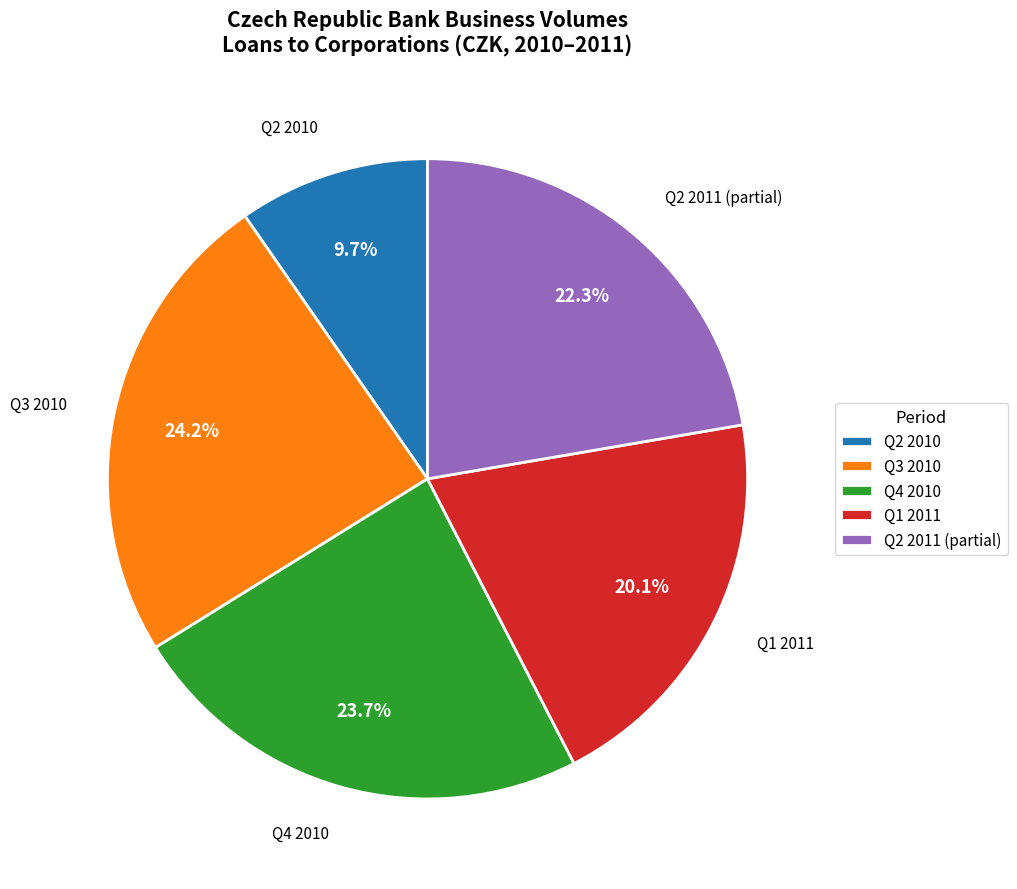

Count the number of slices in the pie.

5